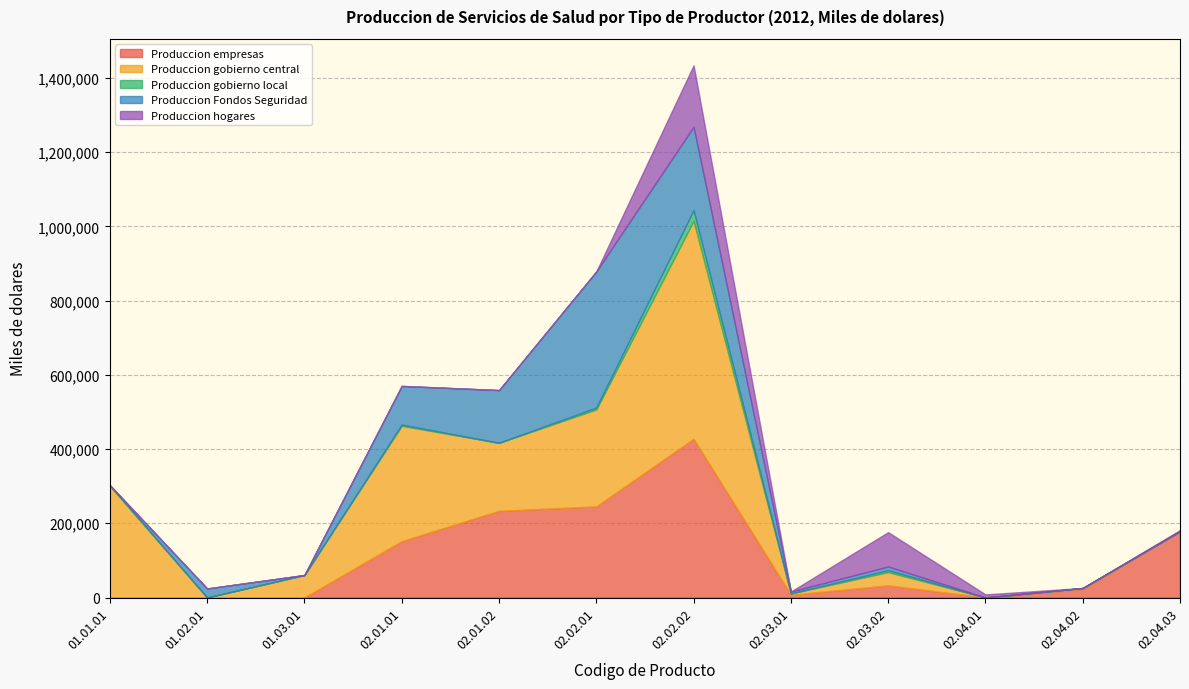

Rank the series by their maximum value, from lowest to highest.

Produccion gobierno local, Produccion hogares, Produccion Fondos Seguridad, Produccion empresas, Produccion gobierno central